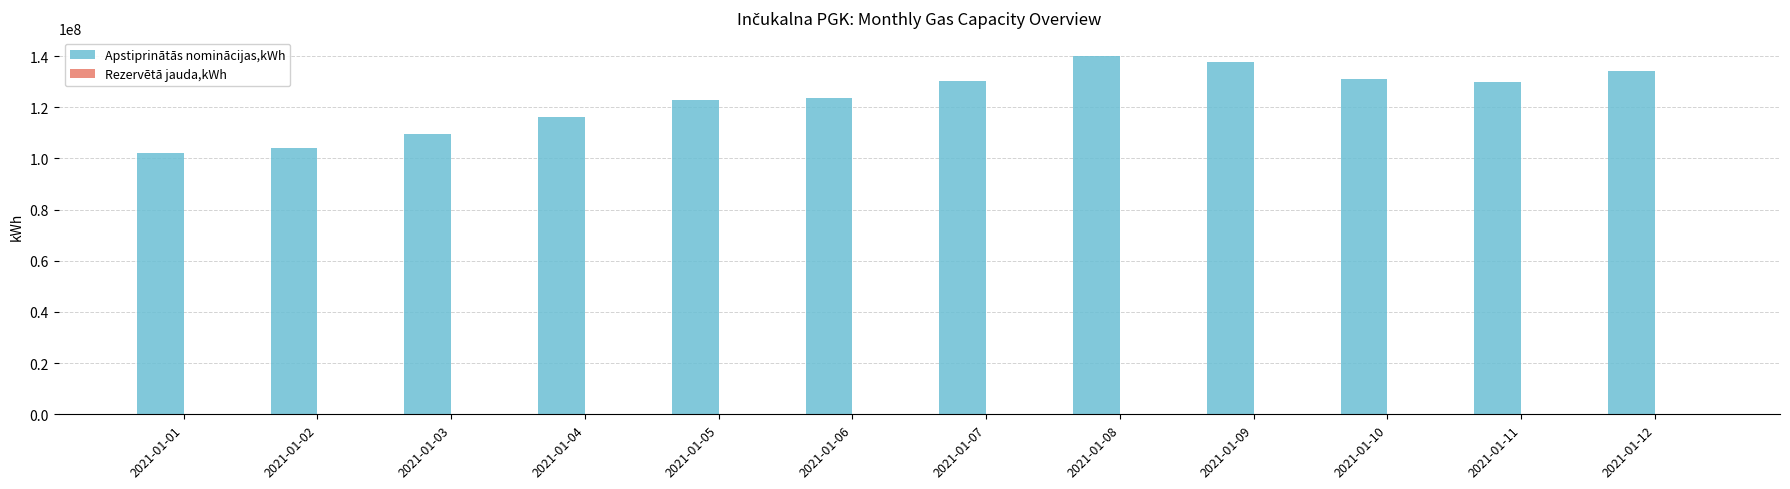

What is the difference between the values at 2021-01-03 and 2021-01-04?

6627603